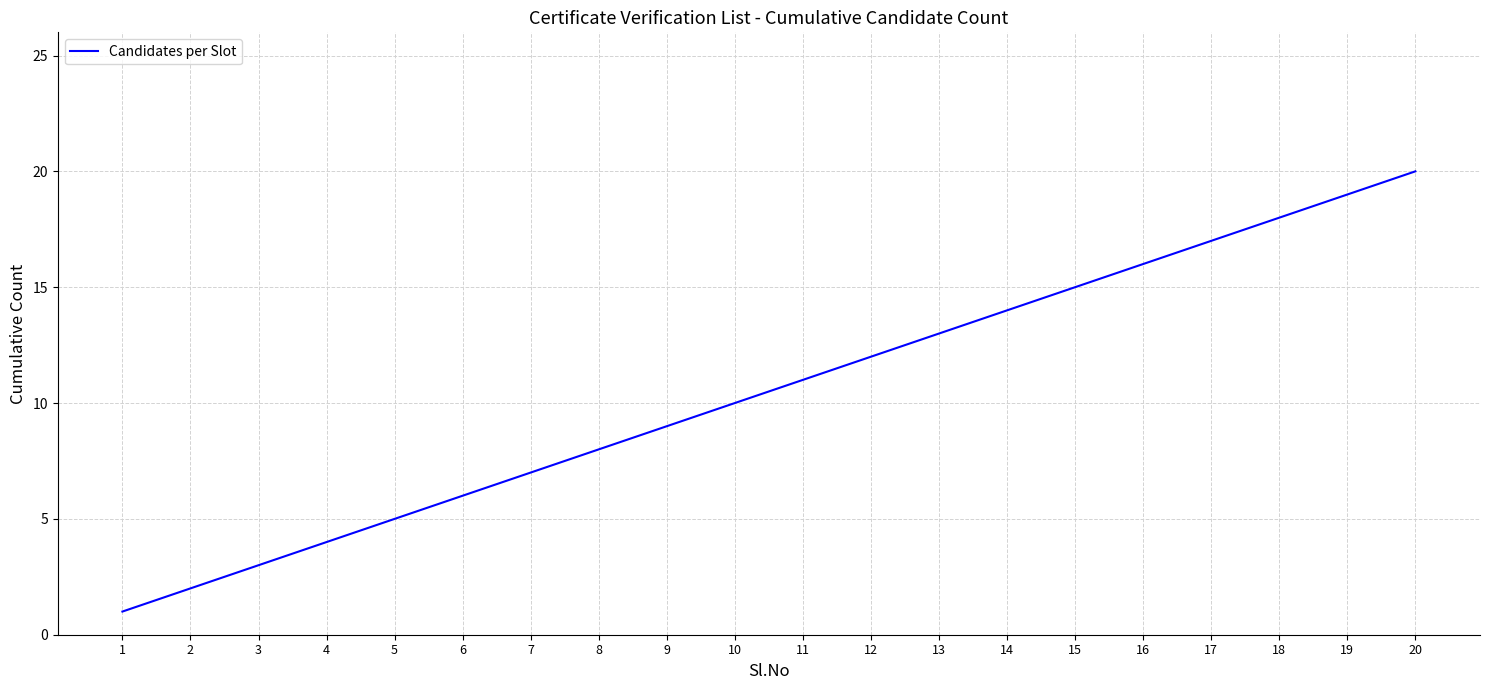

Rank the categories by value from highest to lowest.

20, 19, 18, 17, 16, 15, 14, 13, 12, 11, 10, 9, 8, 7, 6, 5, 4, 3, 2, 1